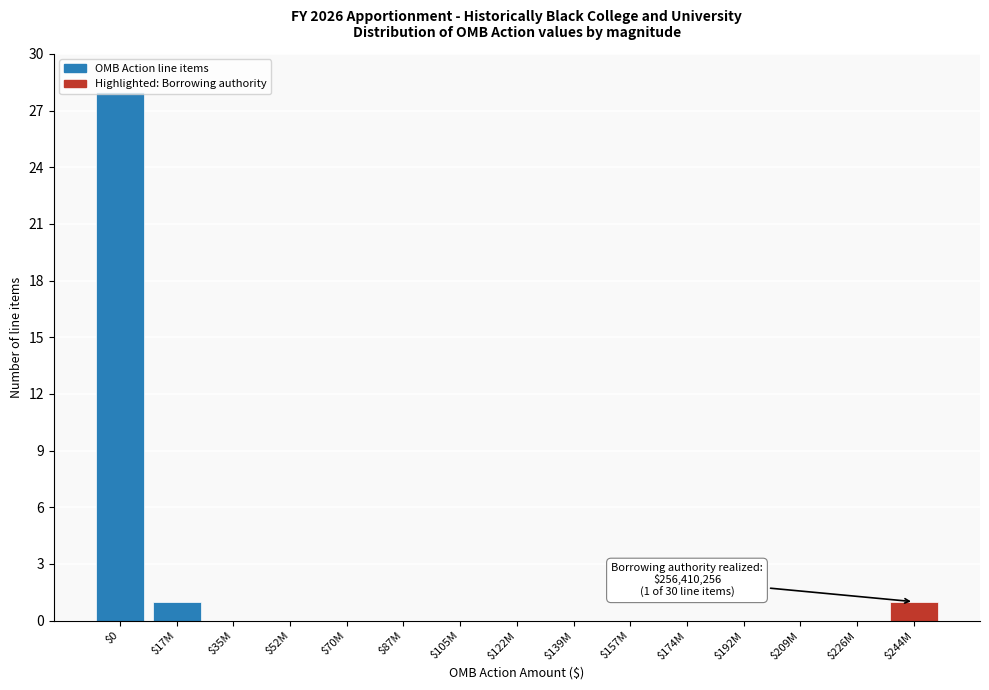

What is the maximum value shown in the chart?

28